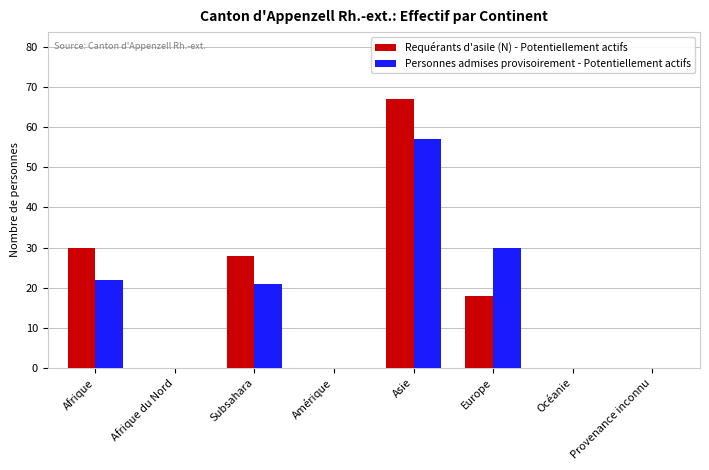

At which category is the sum across all series the highest?

Asie